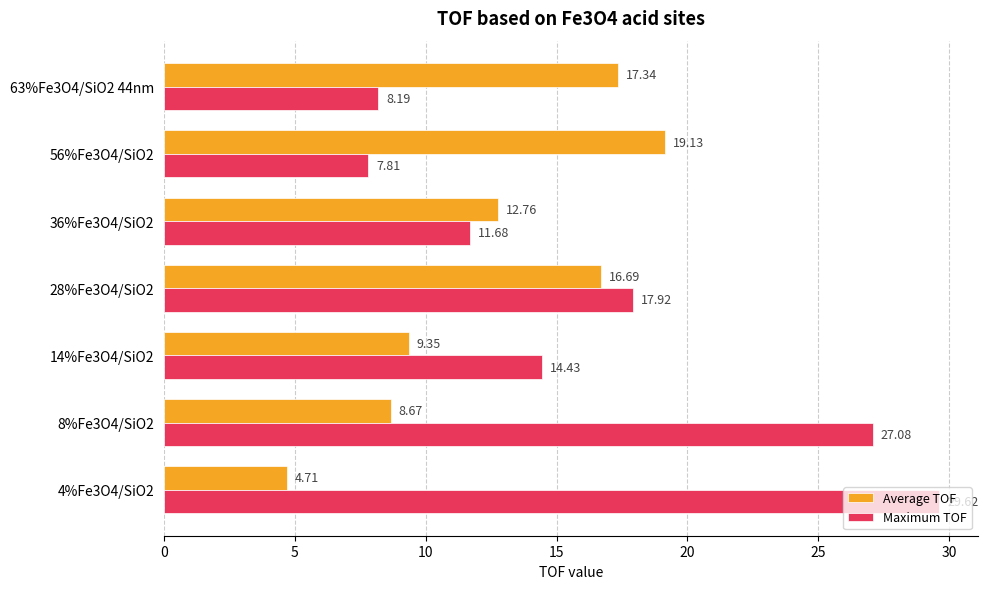

What is the sum of the Maximum TOF values at 28%Fe3O4/SiO2 and 56%Fe3O4/SiO2?

25.7